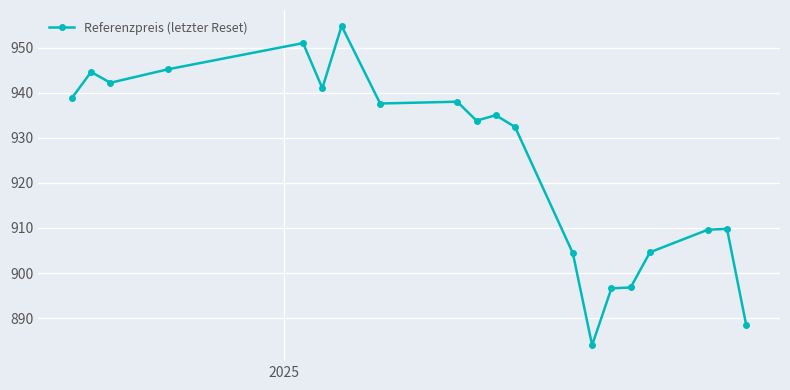

True or false: there are more than 2 points higher than both neighbors.

True